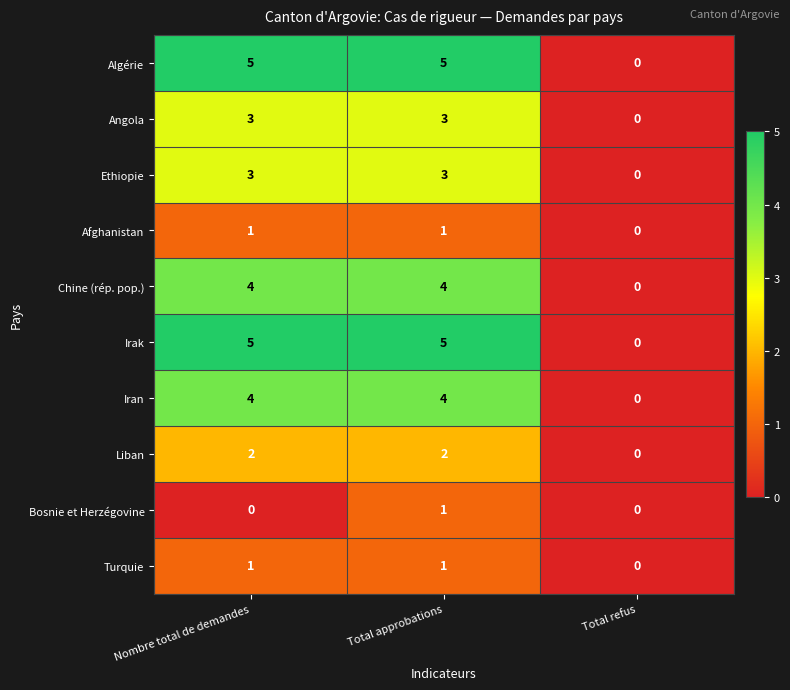

Reading right to left, what are all the values shown in this chart?

Algérie: 0	5	5
Angola: 0	3	3
Ethiopie: 0	3	3
Afghanistan: 0	1	1
Chine (rép. pop.): 0	4	4
Irak: 0	5	5
Iran: 0	4	4
Liban: 0	2	2
Bosnie et Herzégovine: 0	1	0
Turquie: 0	1	1